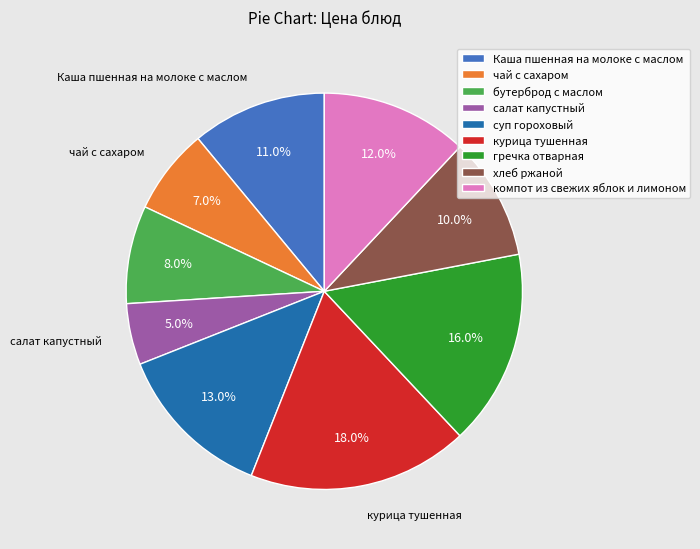

Does чай с сахаром account for over 50% of the chart?

No